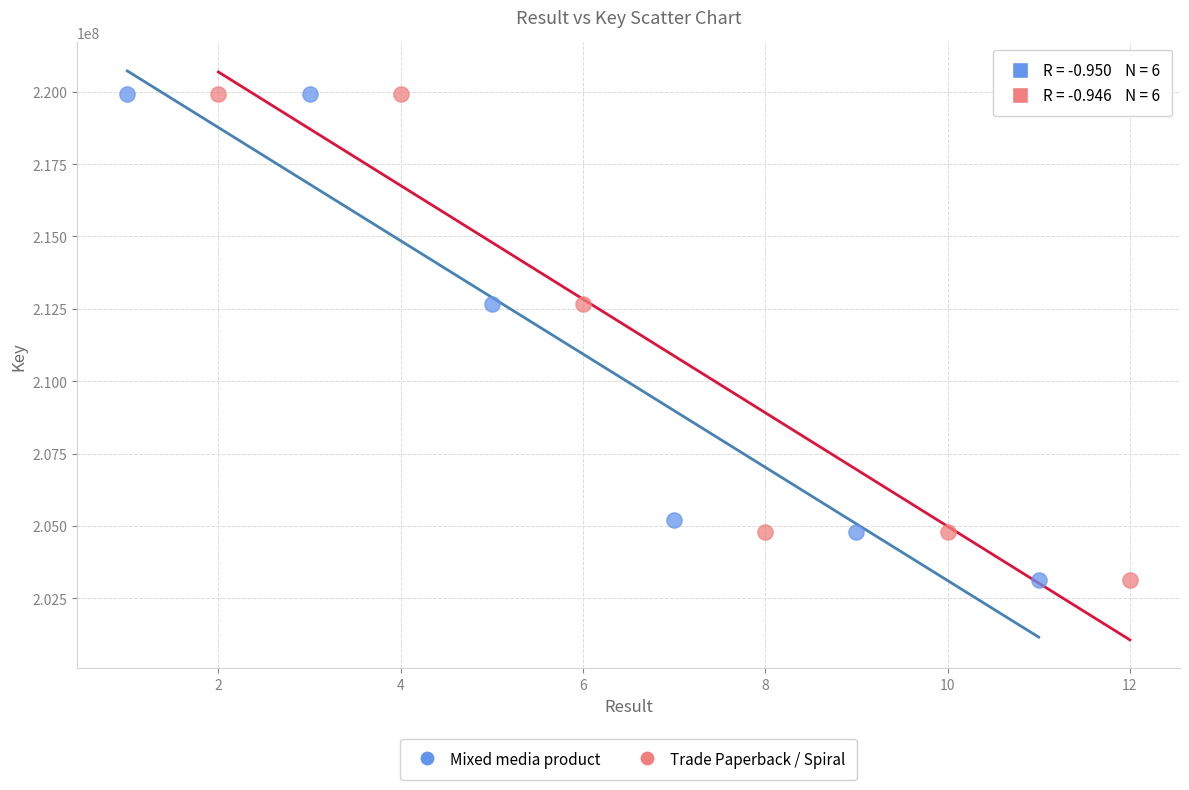

Which series has the largest Y range (max minus min)?

Trade Paperback / Spiral